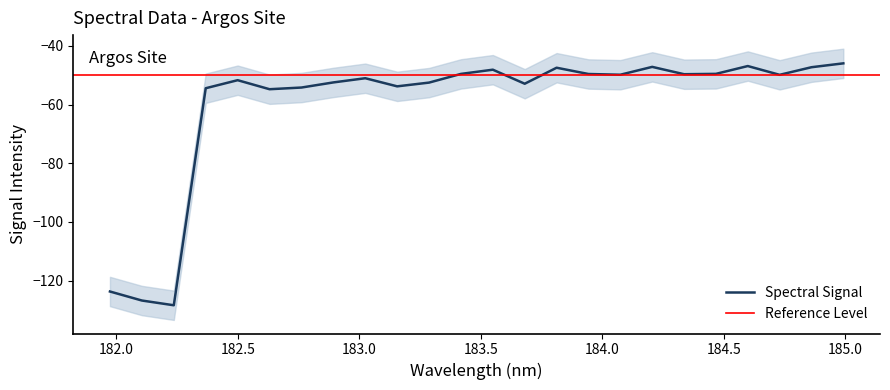

What is the minimum value for Spectral Signal?

-128.4